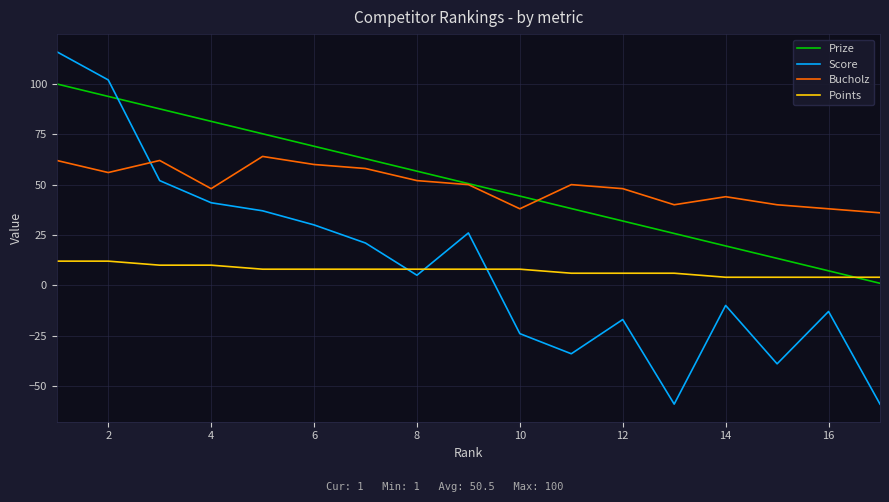

What is the maximum value shown in the chart?

116.0